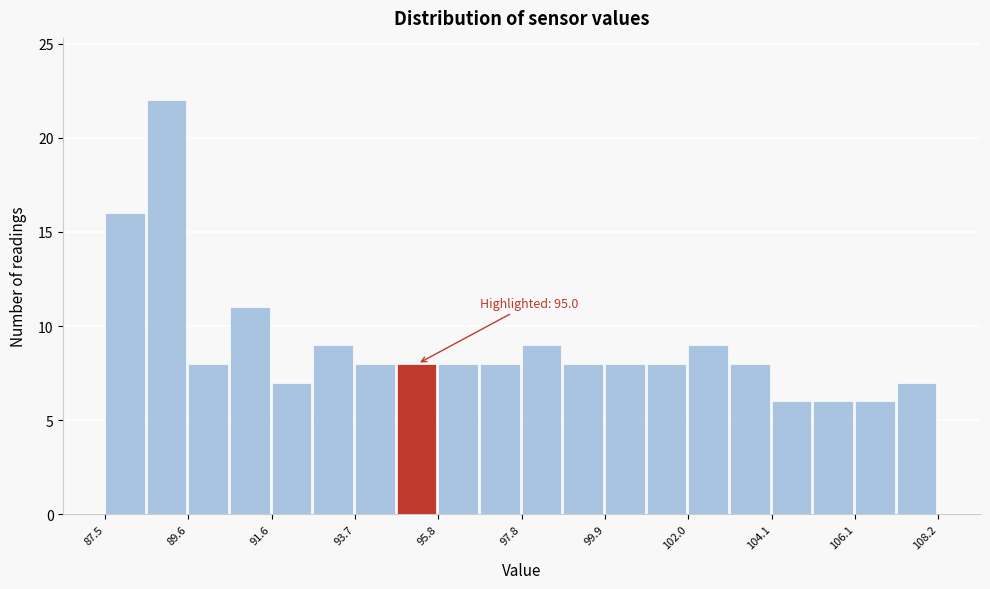

Around what value on the x-axis is the tallest bar? Give the approximate position of its centre, as read against the axis.

89.0